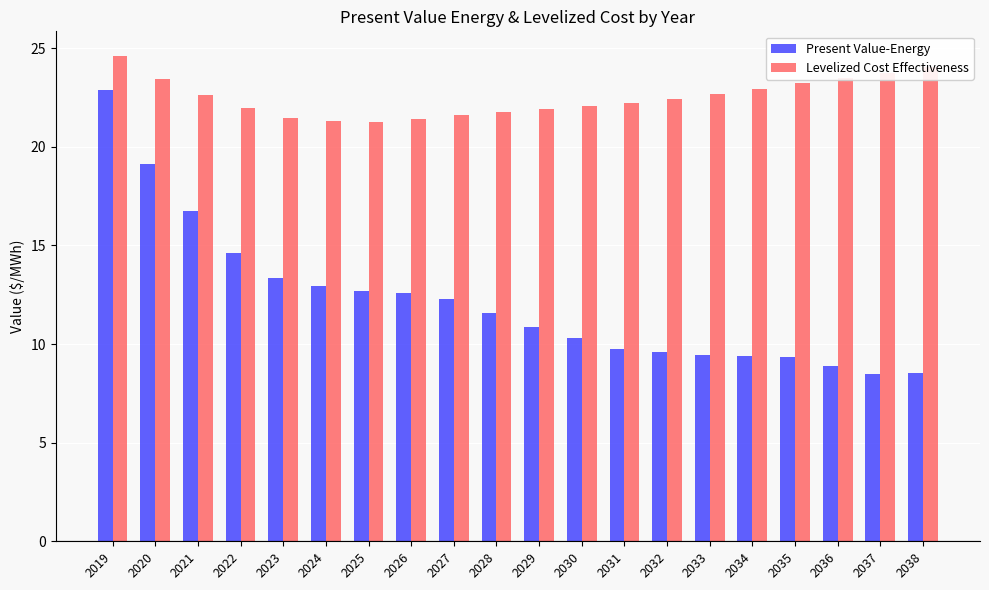

At which label is Present Value-Energy closest to 15?

2022